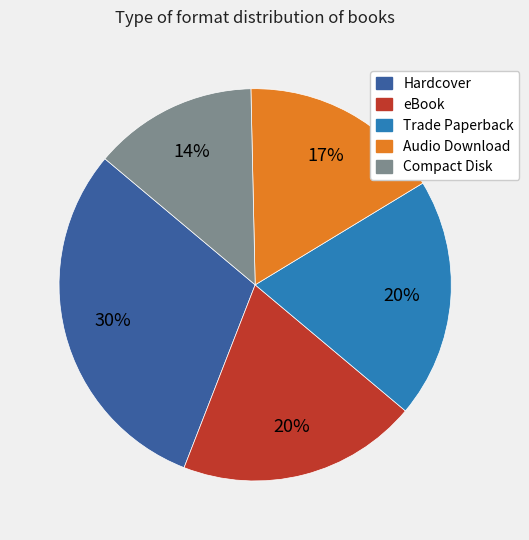

Do Trade Paperback and Audio Download together represent more than half of the pie?

No